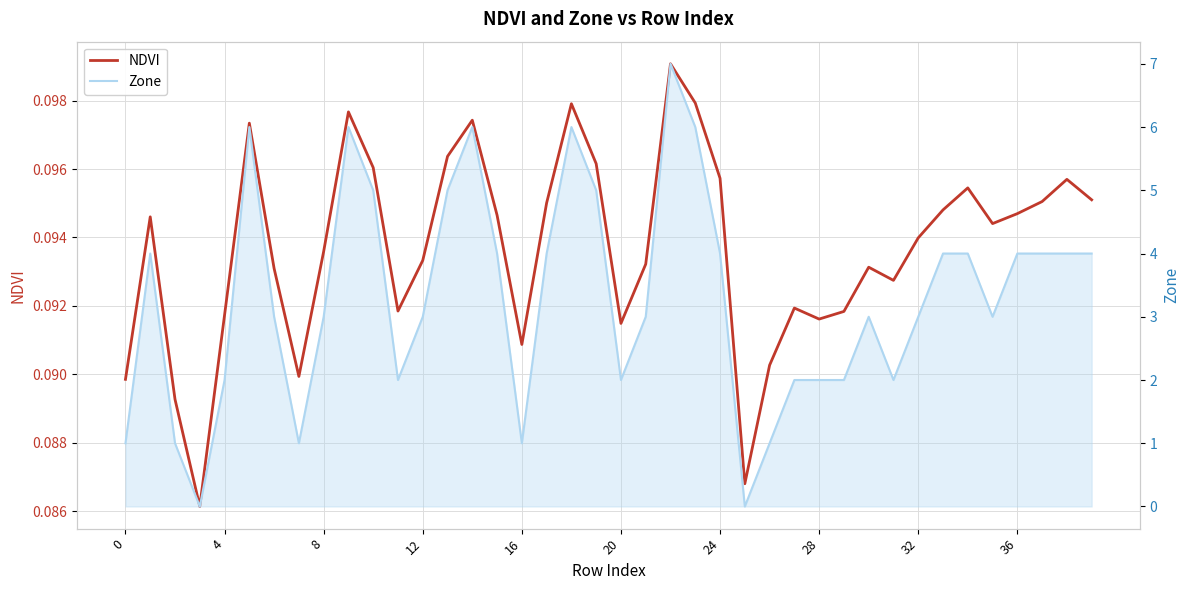

Is the value of NDVI at 34 greater than the value of Zone at 35?

No